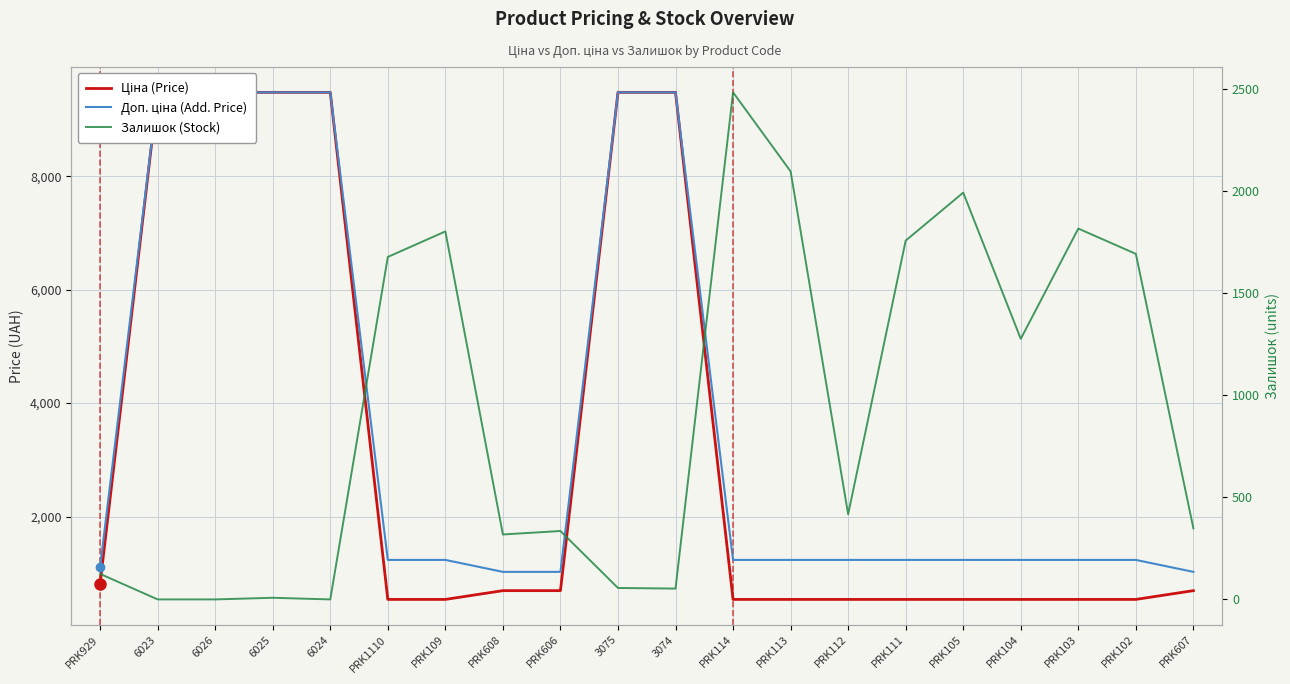

What is the difference between the second highest and minimum values in the Залишок (Stock) series?

2096.0